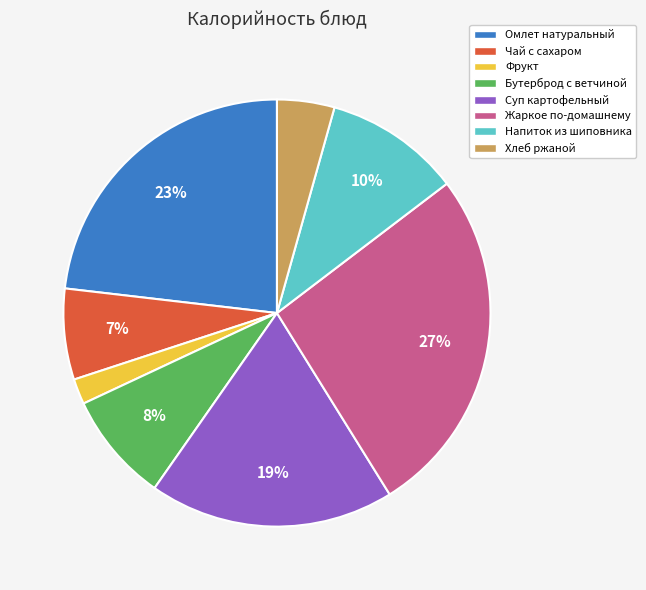

Which category has the biggest portion of the pie?

Жаркое по-домашнему